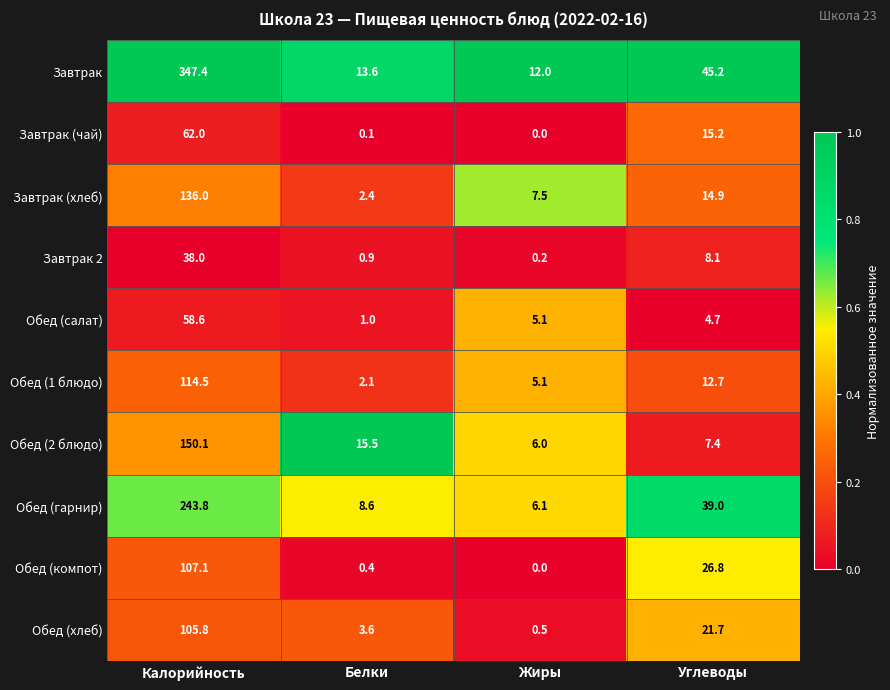

Rank the series by their maximum value, from lowest to highest.

Завтрак 2, Обед (салат), Завтрак (чай), Обед (хлеб), Обед (компот), Обед (1 блюдо), Завтрак (хлеб), Обед (2 блюдо), Обед (гарнир), Завтрак